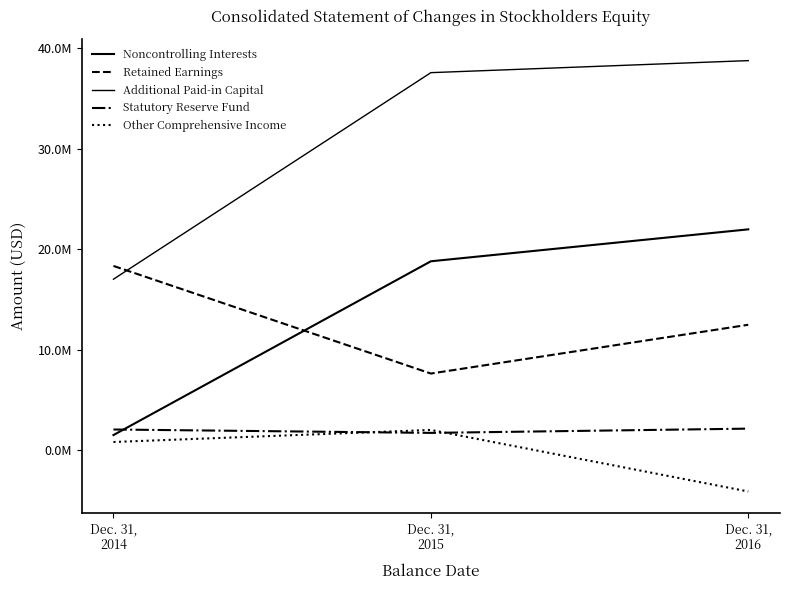

Is this an area chart (filled region under the line)?

No